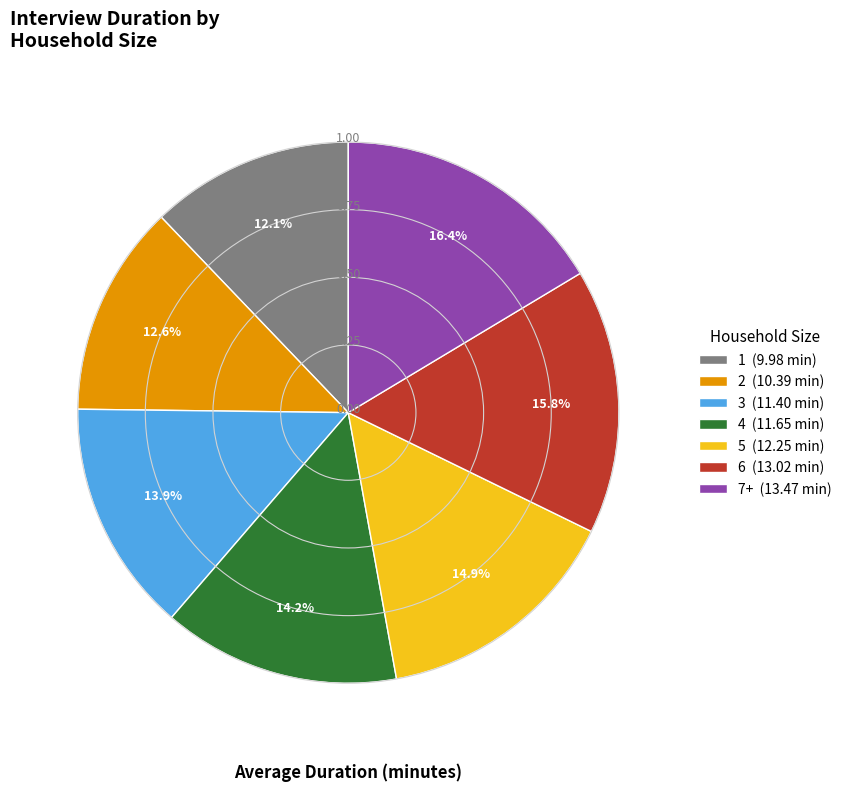

How many slices are in this pie chart?

7